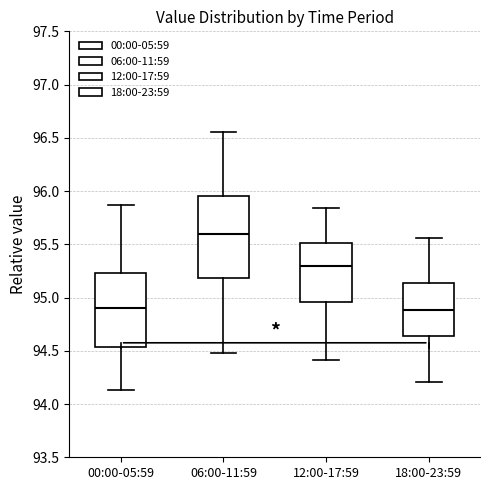

Reading left to right, transcribe this box plot: for each box, give where its median line is, the range the box spans, and where its two whiskers end, as read against the y-axis. The values are not printed on the chart, so give them approximately, as read against the axis.

00:00-05:59: median 94.90, box 94.55 to 95.25, whiskers 94.15 to 95.85
06:00-11:59: median 95.60, box 95.20 to 95.95, whiskers 94.50 to 96.55
12:00-17:59: median 95.30, box 94.95 to 95.50, whiskers 94.40 to 95.85
18:00-23:59: median 94.90, box 94.65 to 95.15, whiskers 94.20 to 95.55